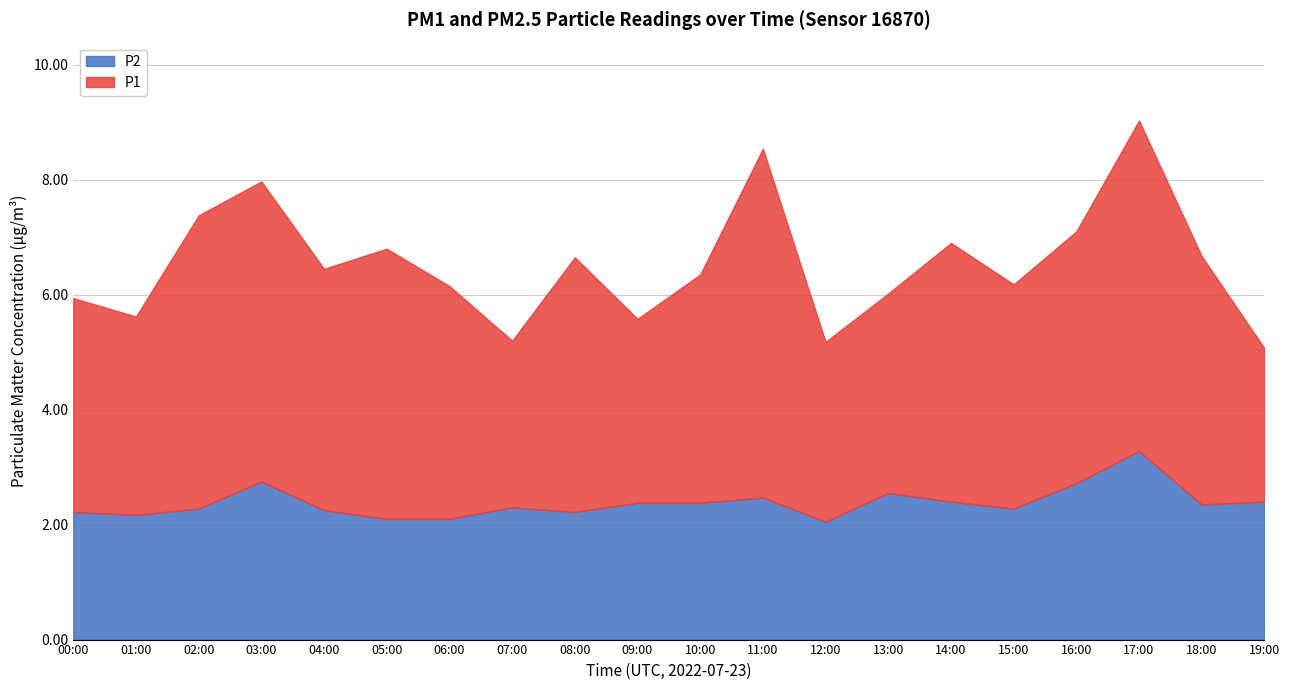

How many lines are shown in the chart?

2